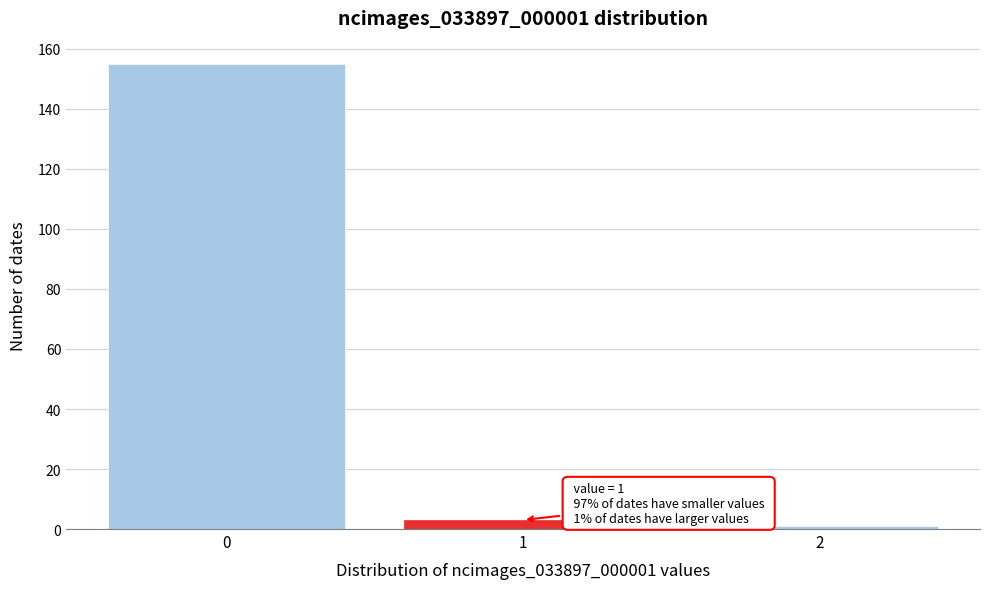

Reading left to right, transcribe all the data shown in this chart.

0=155	1=3	2=1